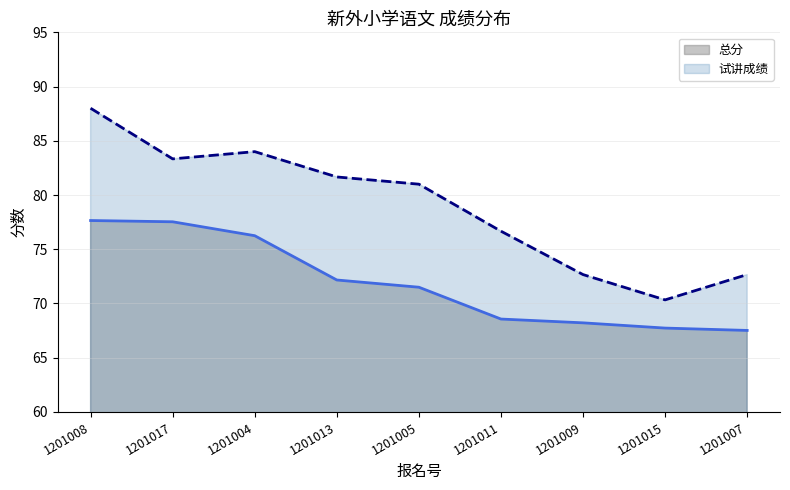

What are all the series names shown in the legend?

总分, 试讲成绩